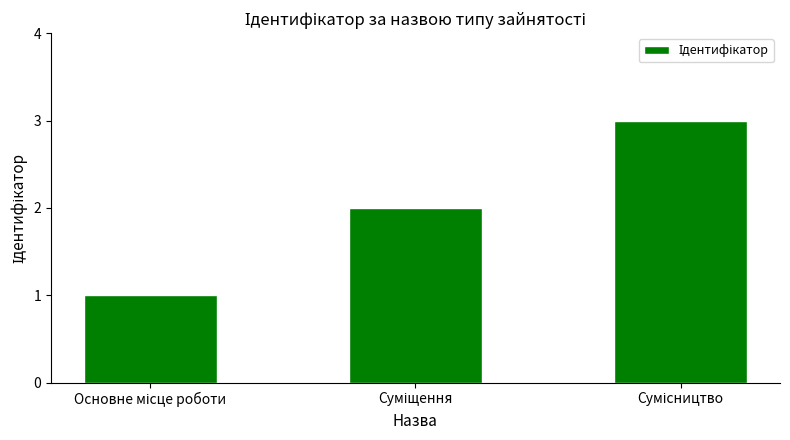

What is the greatest value displayed?

3